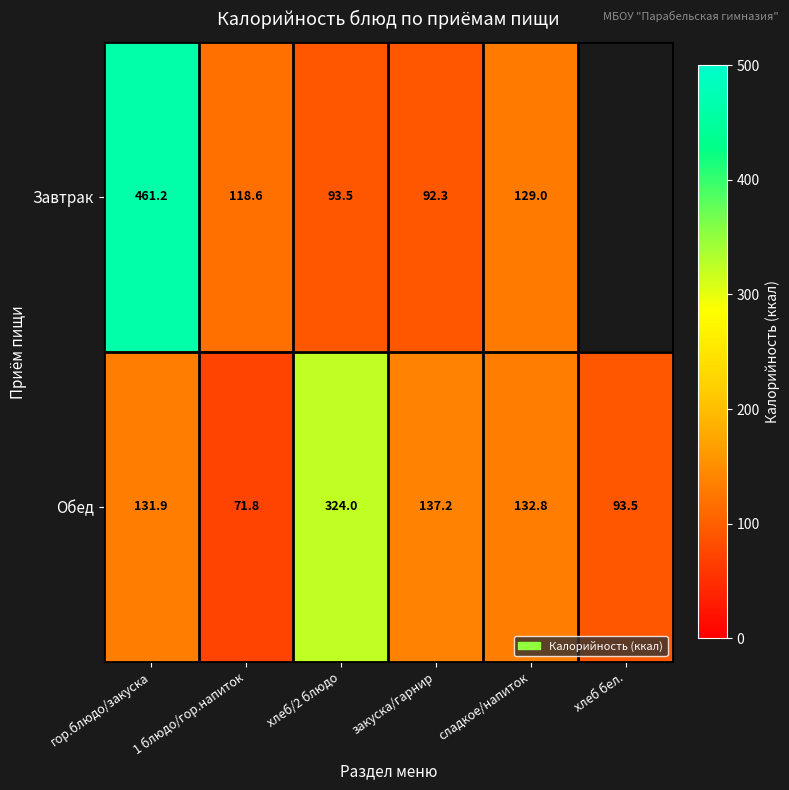

At which category is the sum across all series the highest?

гор.блюдо/закуска